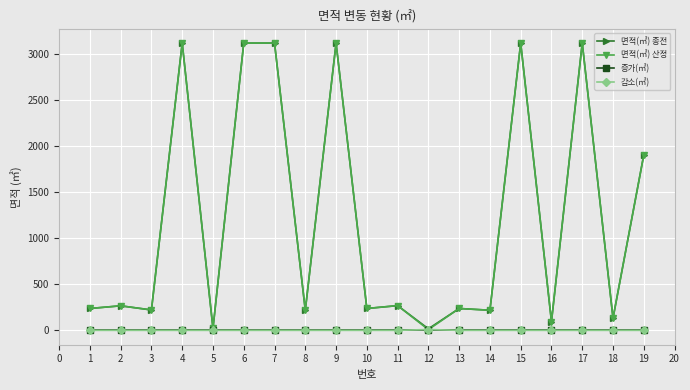

What is the spread (max minus min) of values at 16?

95.0